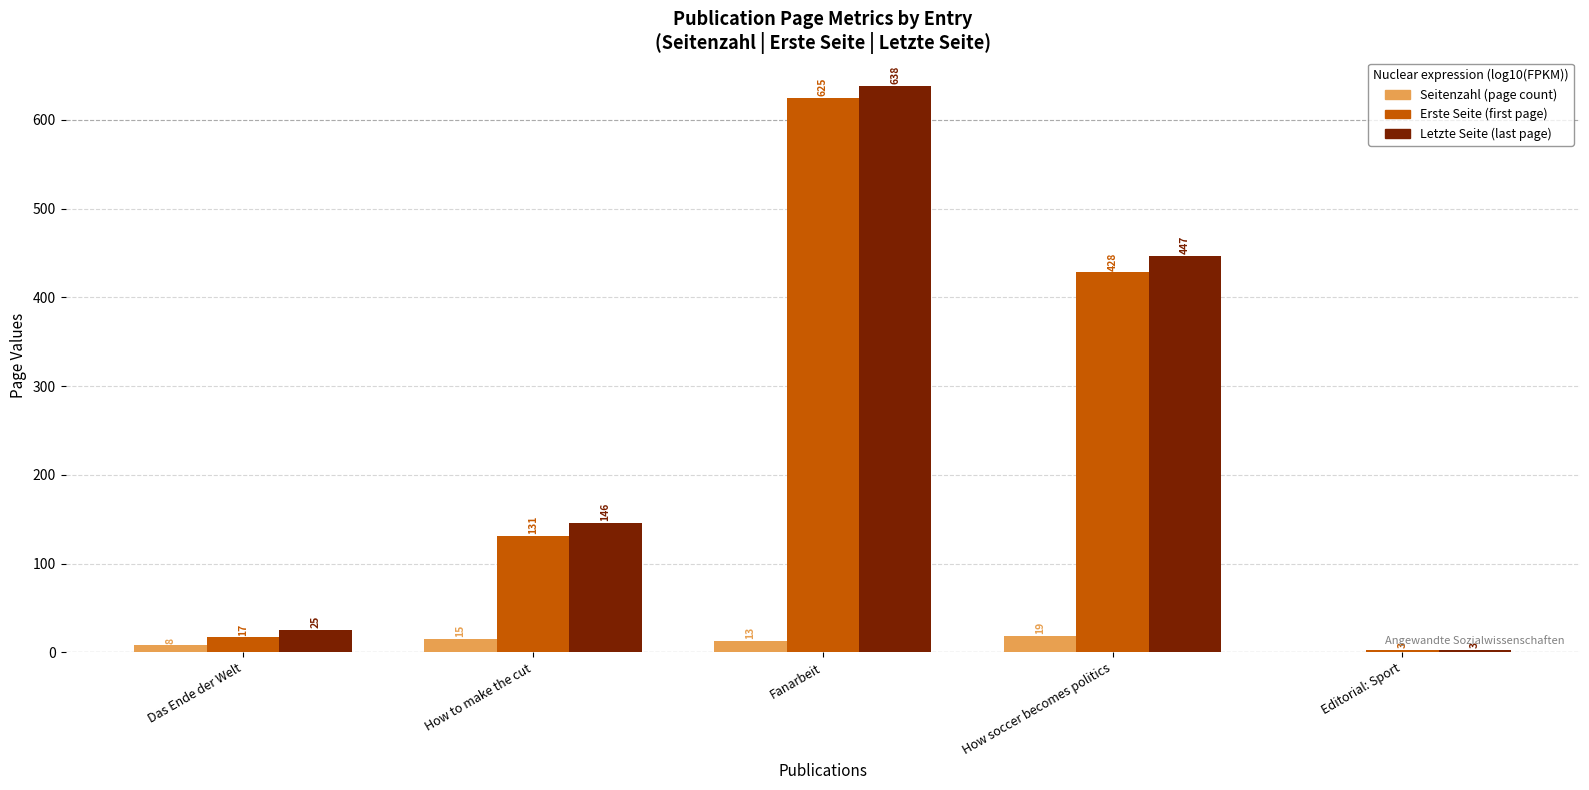

Which label corresponds to the largest value in the chart?

Fanarbeit